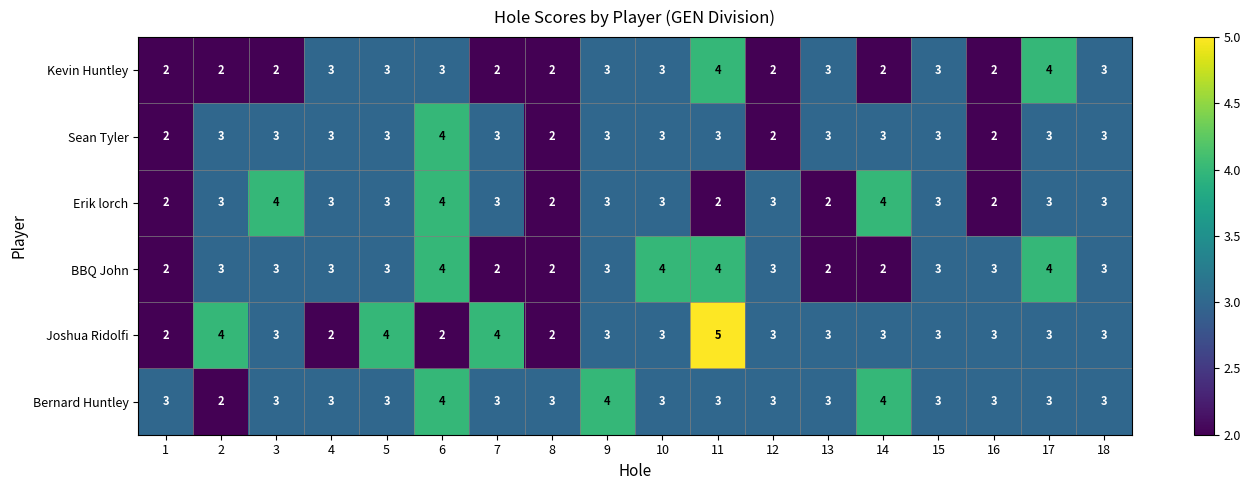

True or false: Kevin Huntley has a value of 3 at 13.

True